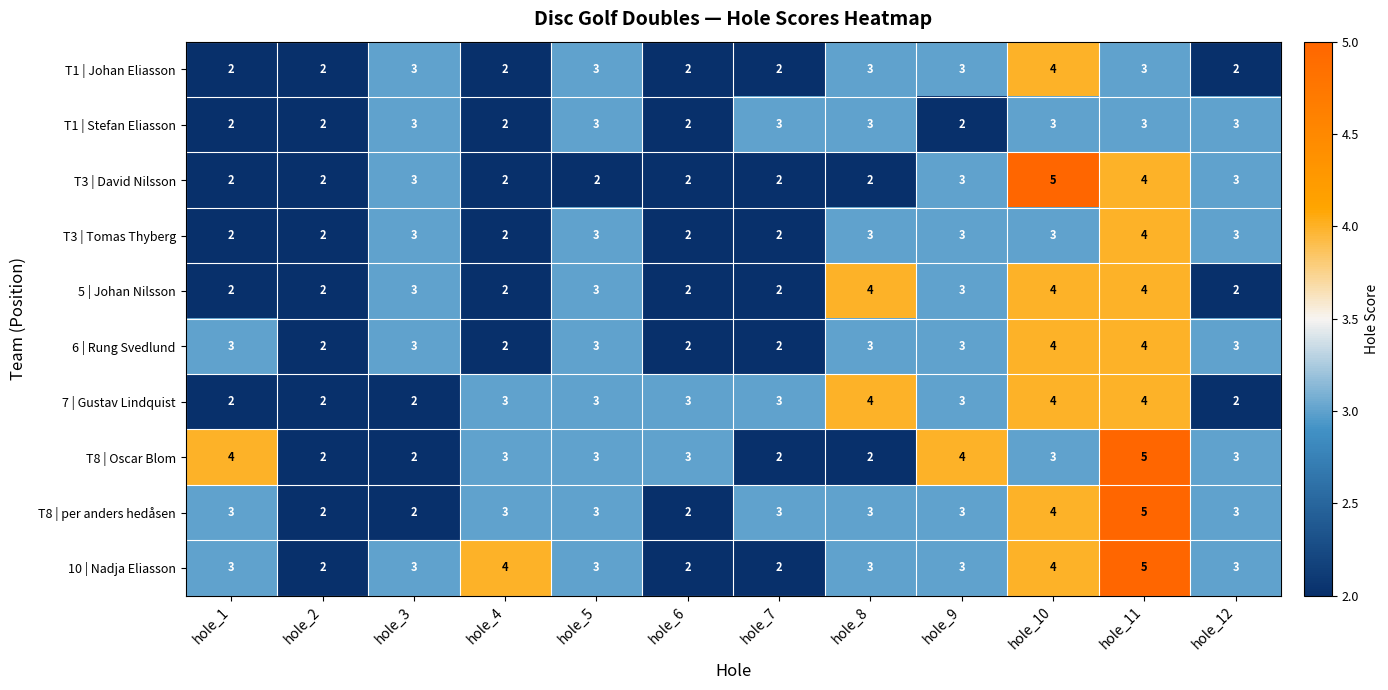

What is the sum of the T1 | Stefan Eliasson values at hole_12 and hole_3?

6